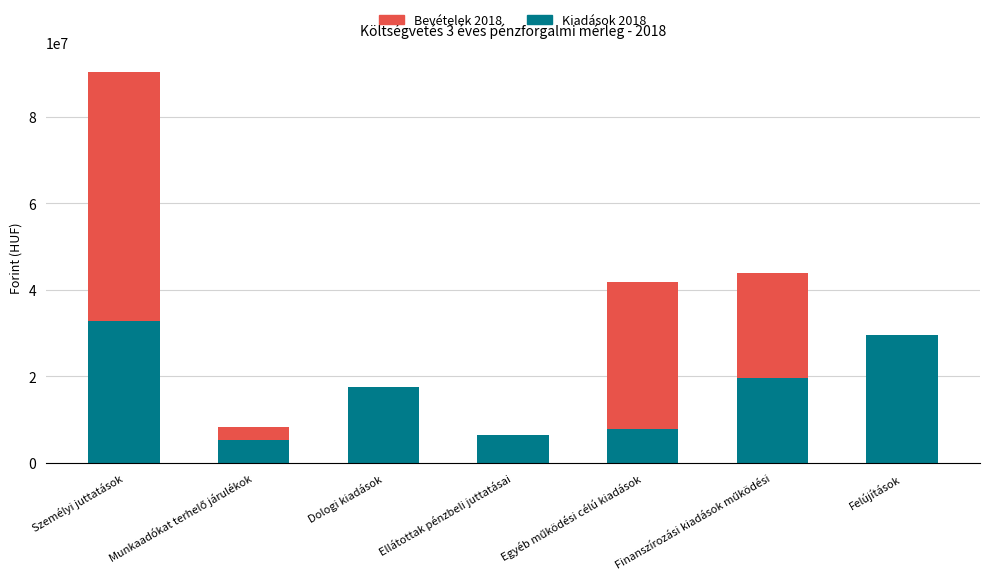

What is the total value across all series at Felújítások?

29640665